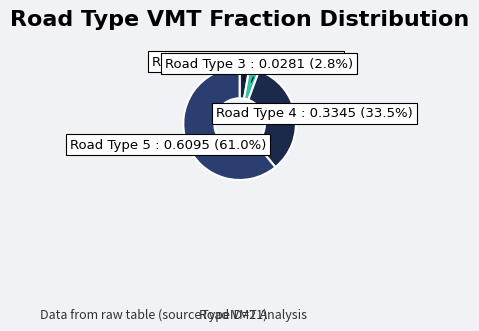

Count the number of slices in the pie.

4